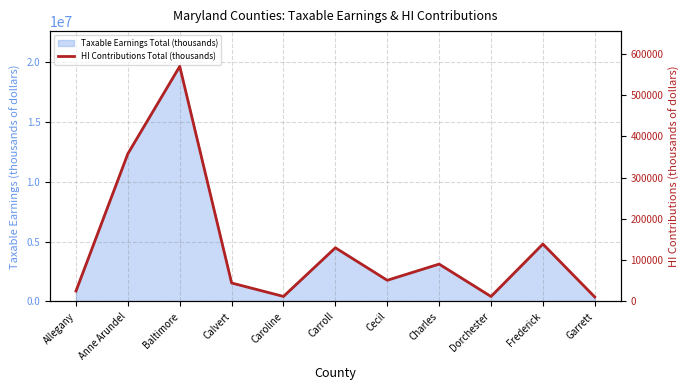

What is the label of the 1st point from the left?

Allegany